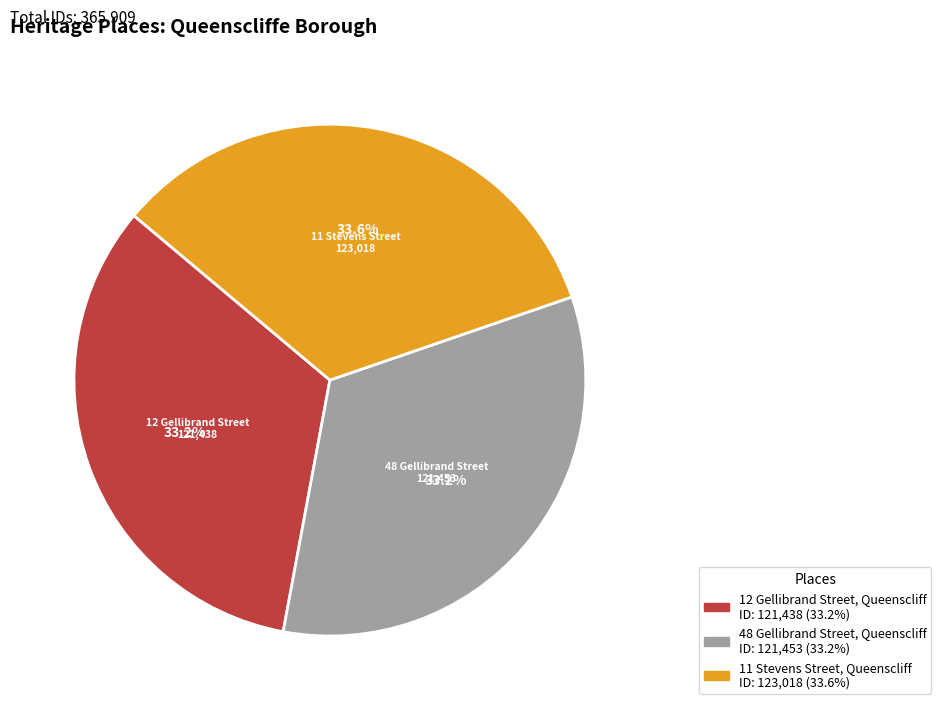

Approximately how many times larger is the value at 11 Stevens Street, Queenscliff compared to 12 Gellibrand Street, Queenscliff?

1.0